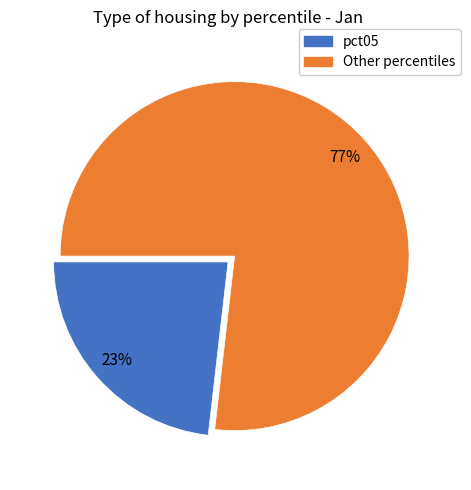

To the nearest percent, what is the average slice percentage?

50%